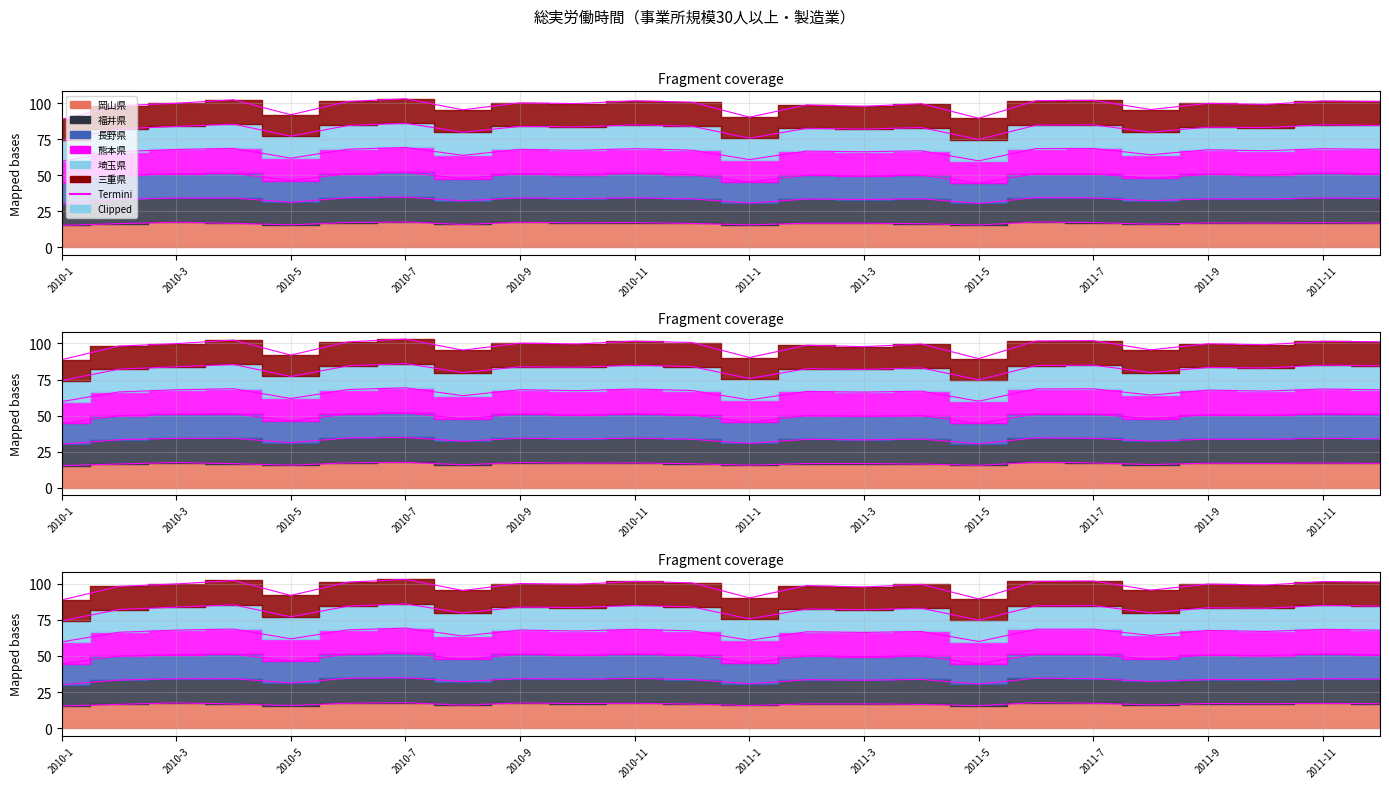

Which series has the widest spread of values?

熊本県